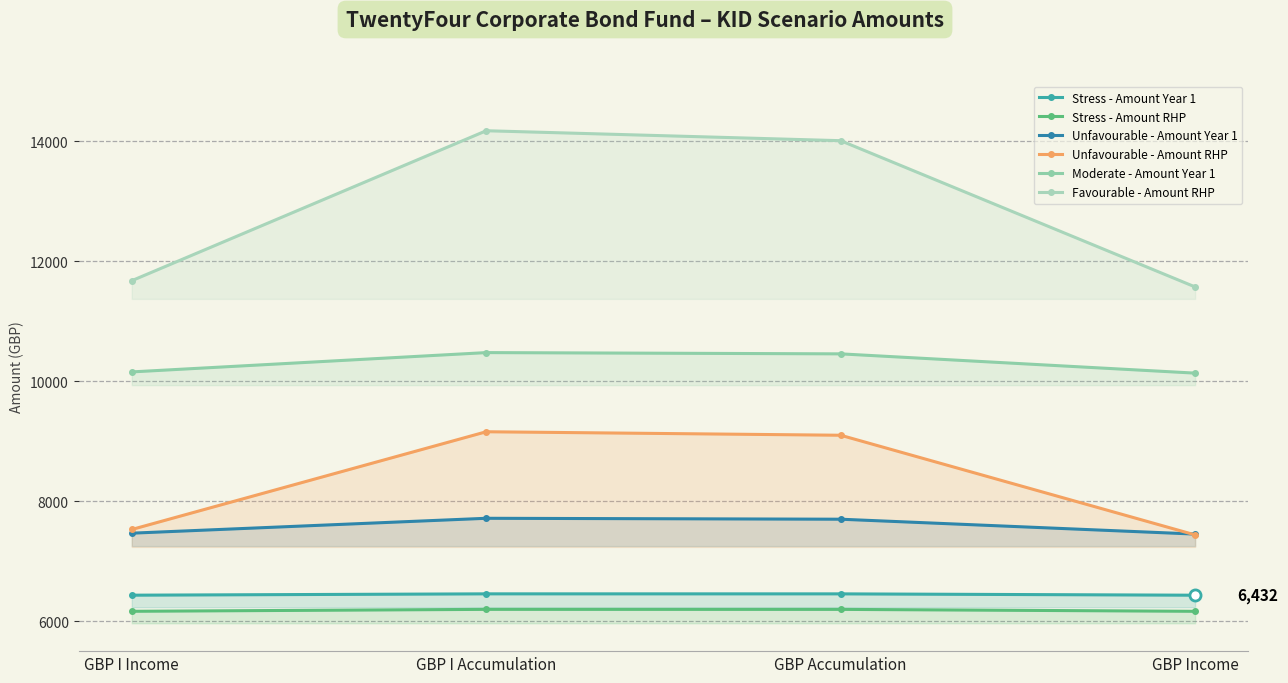

Where is the first local maximum for Unfavourable - Amount Year 1?

GBP I Accumulation